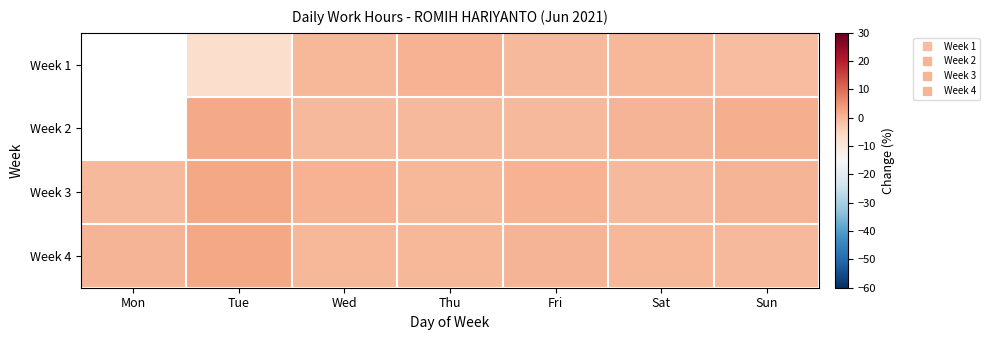

How many values in Week 1 are above zero?

3